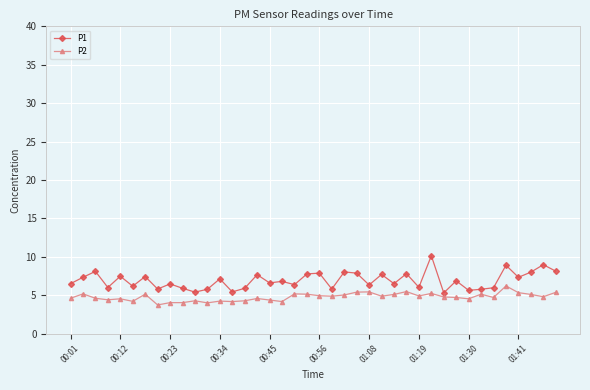

Count the number of categories in the chart.

40